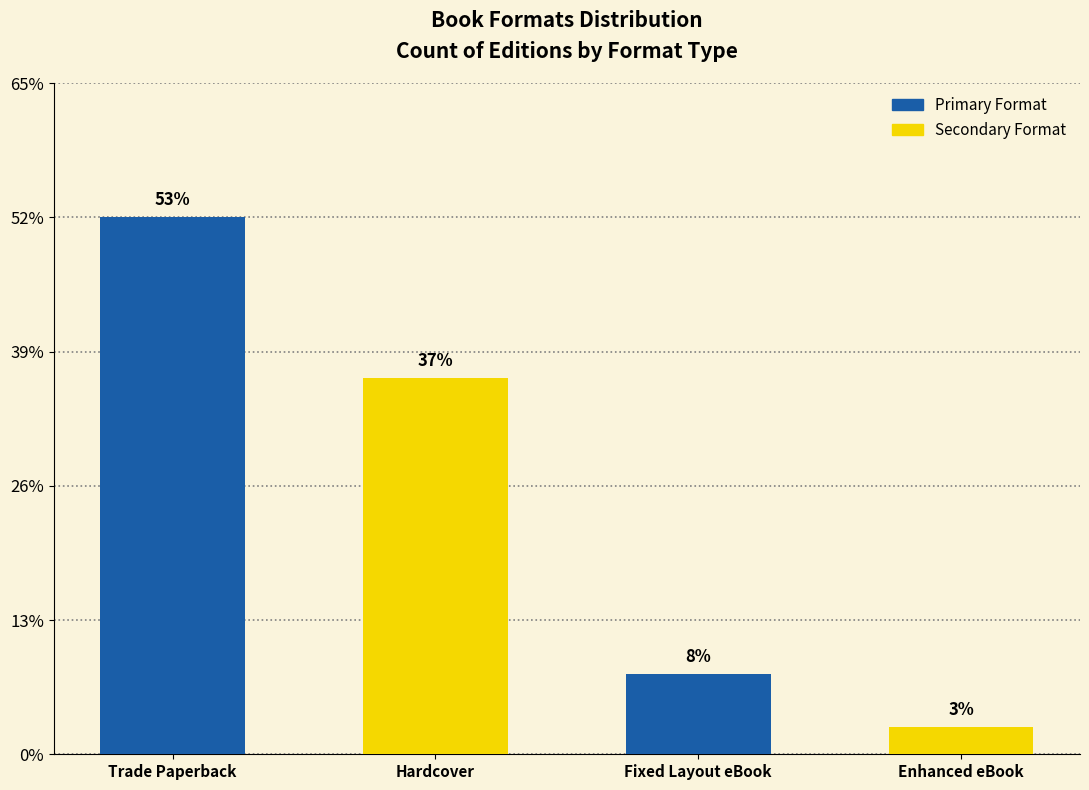

Are the bars horizontal?

No